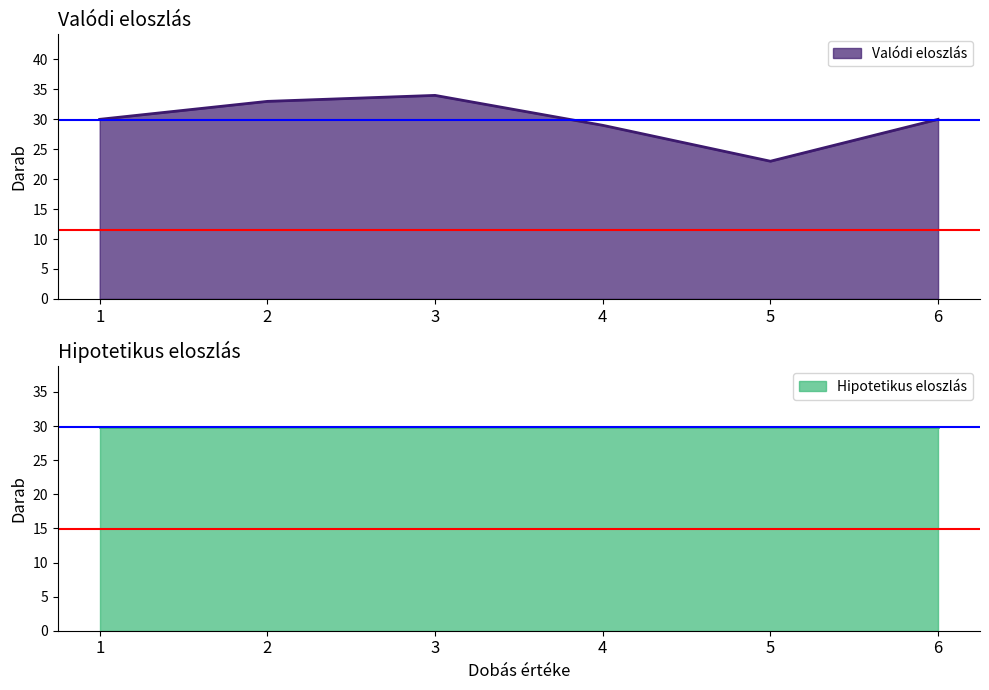

Reading left to right, what are all the values shown in this chart?

1=30	2=33	3=34	4=29	5=23	6=30